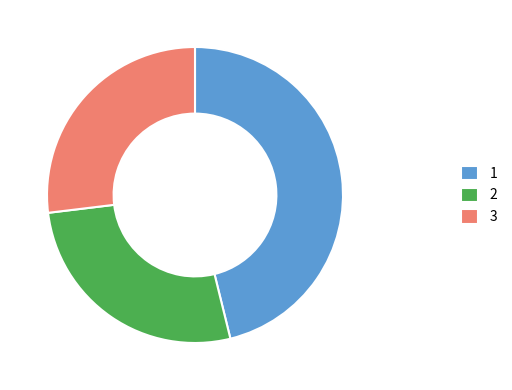

Do 1 and 3 together represent more than half of the pie?

Yes